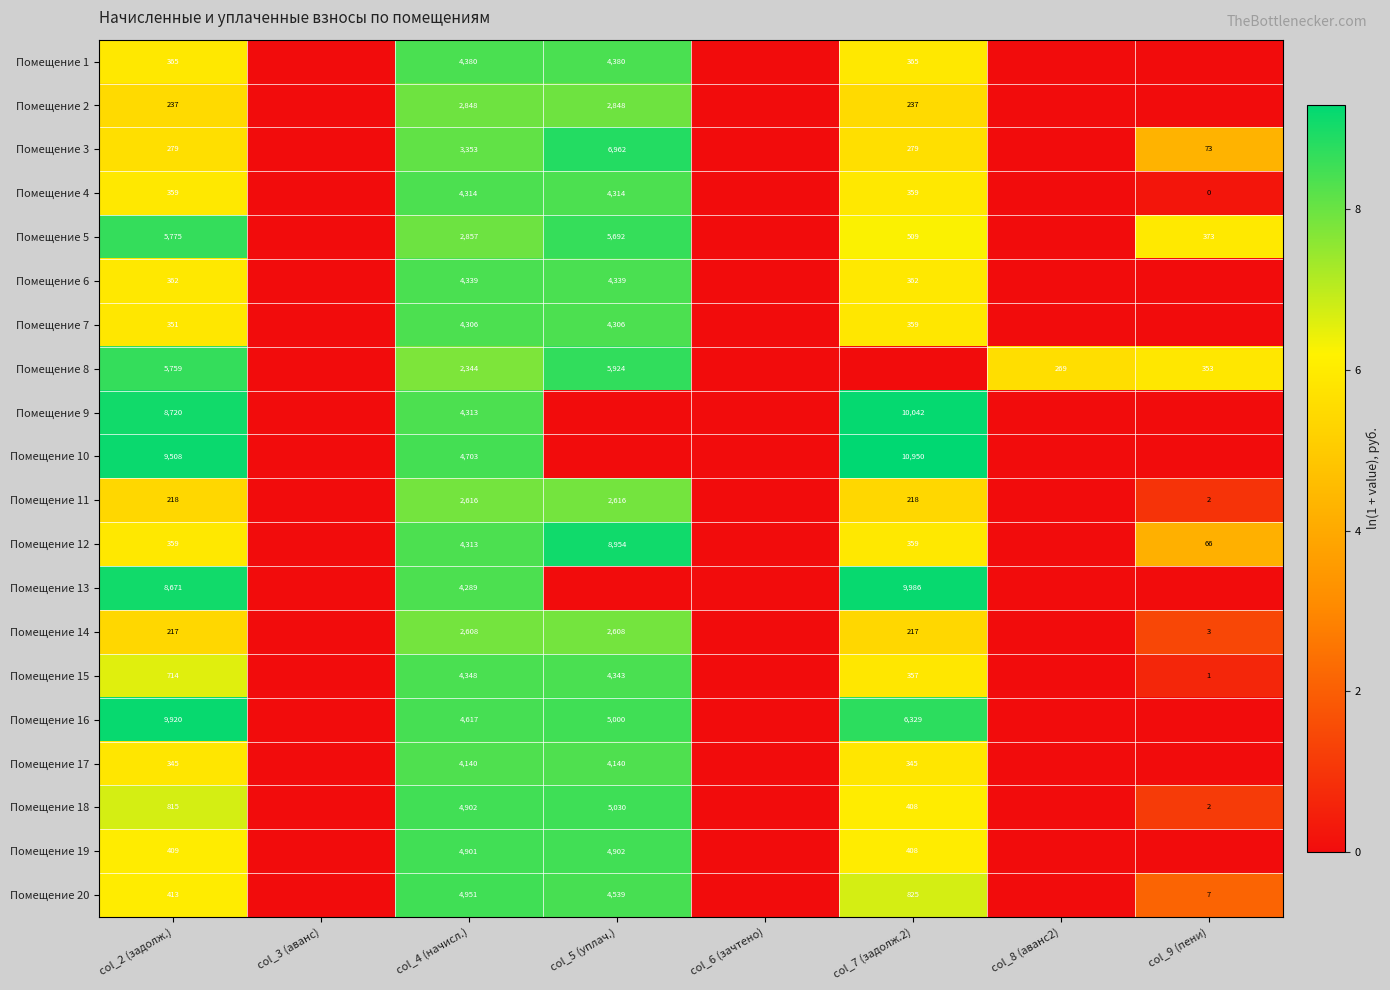

Count the number of data series in this chart.

20